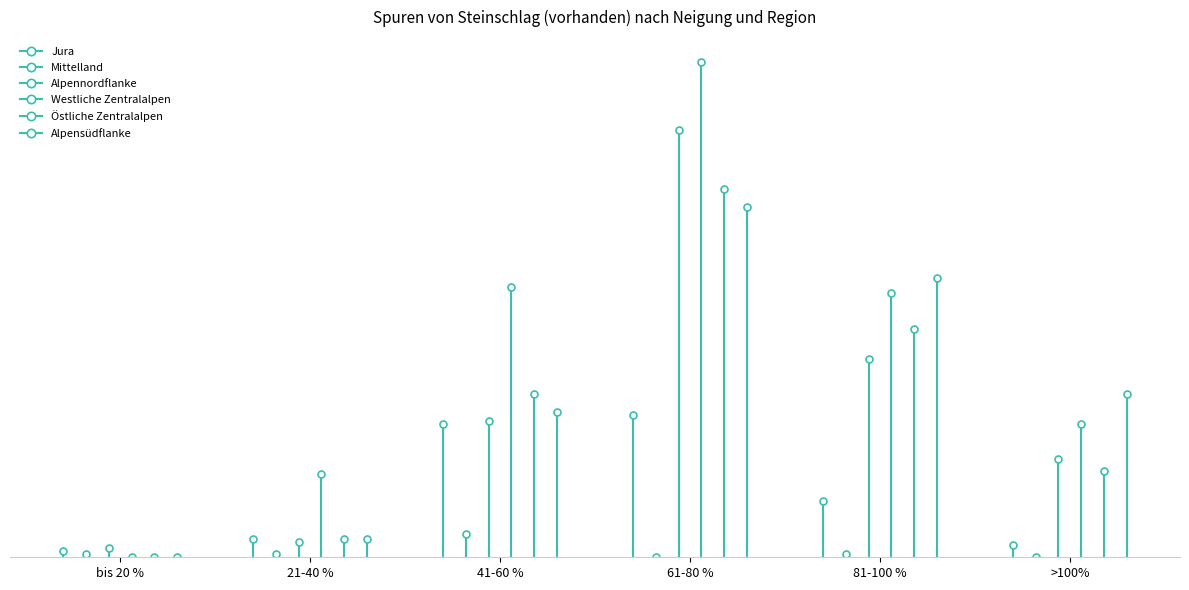

Reading left to right, extract all data points from this chart.

Jura: 0.2	0.6	4.5	4.8	1.9	0.4
Mittelland: 0.1	0.1	0.8	0.0	0.1	0.0
Alpennordflanke: 0.3	0.5	4.6	14.4	6.7	3.3
Westliche Zentralalpen: 0.0	2.8	9.1	16.7	8.9	4.5
Östliche Zentralalpen: 0.0	0.6	5.5	12.4	7.7	2.9
Alpensüdflanke: 0.0	0.6	4.9	11.8	9.4	5.5